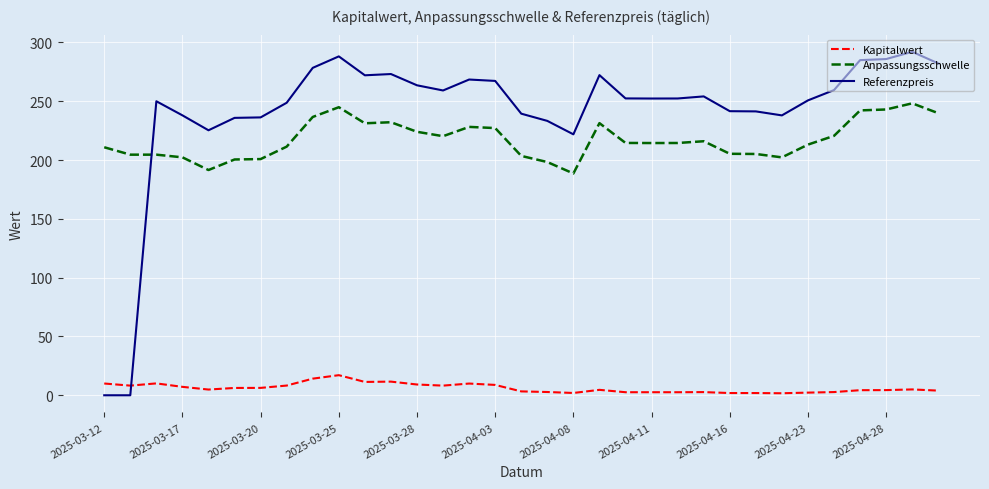

Which series has the widest spread of values?

Referenzpreis